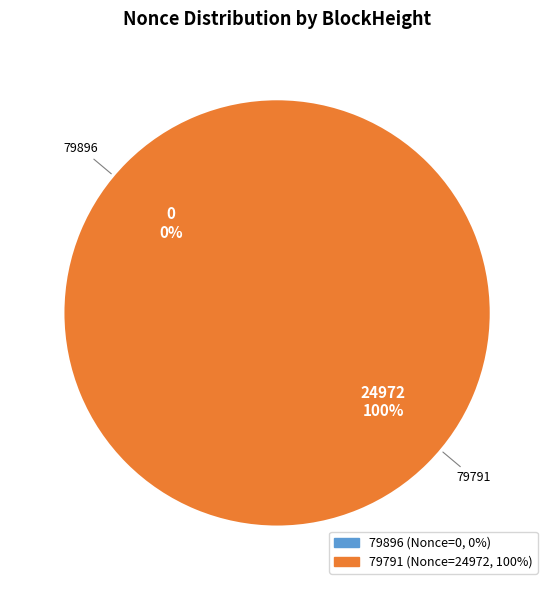

Does 79896 account for over 50% of the chart?

No